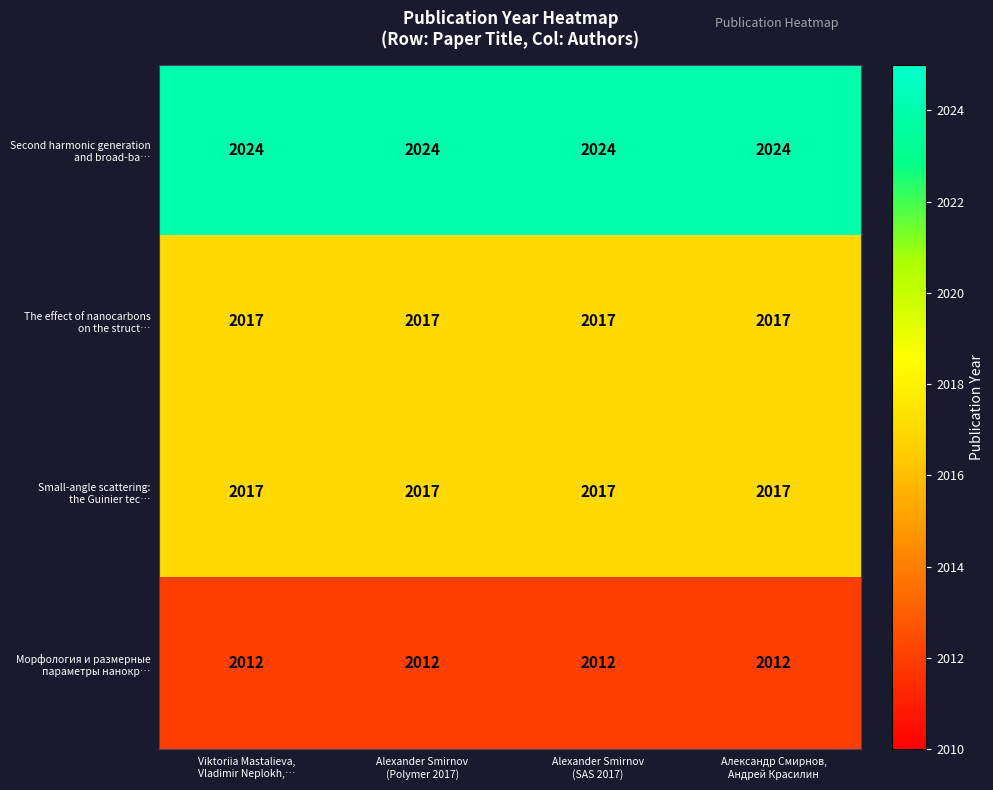

What is the smallest value displayed?

2012